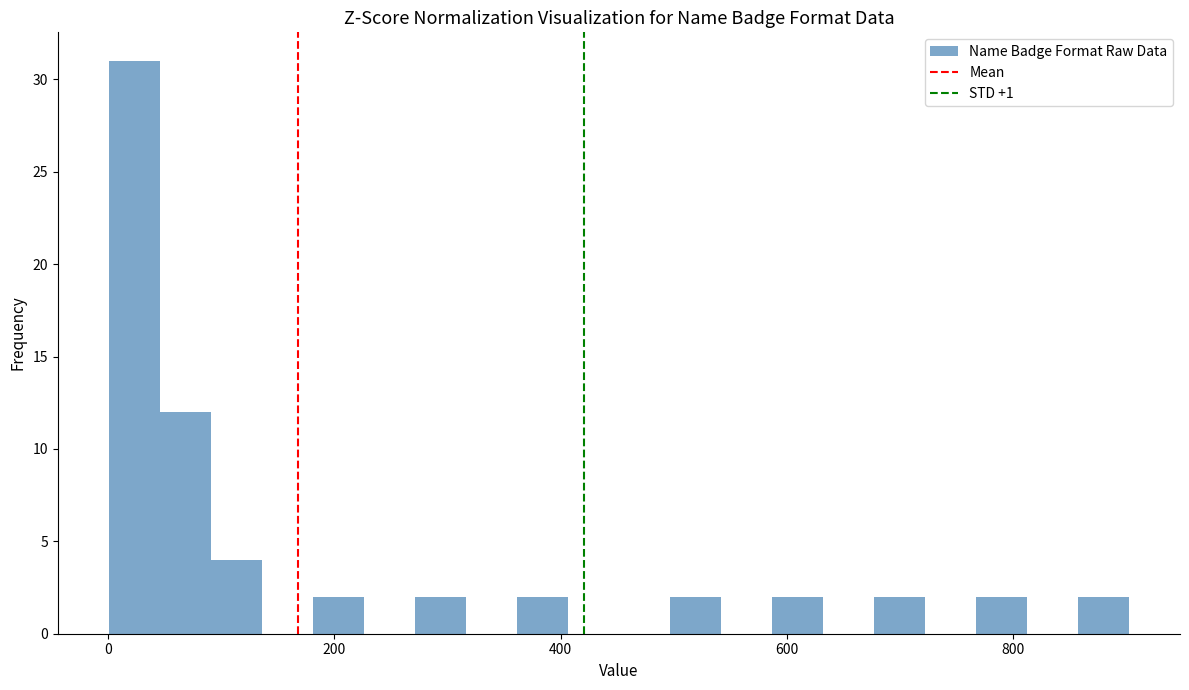

Read against the x-axis, roughly where is the centre of the tallest bar?

20